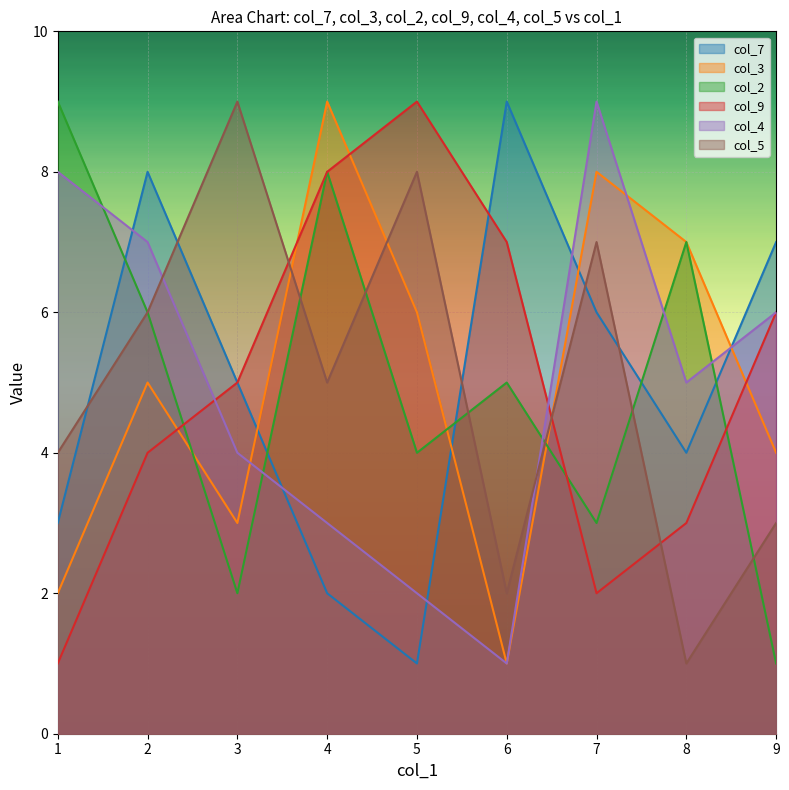

At how many categories does at least one series exceed 5?

9